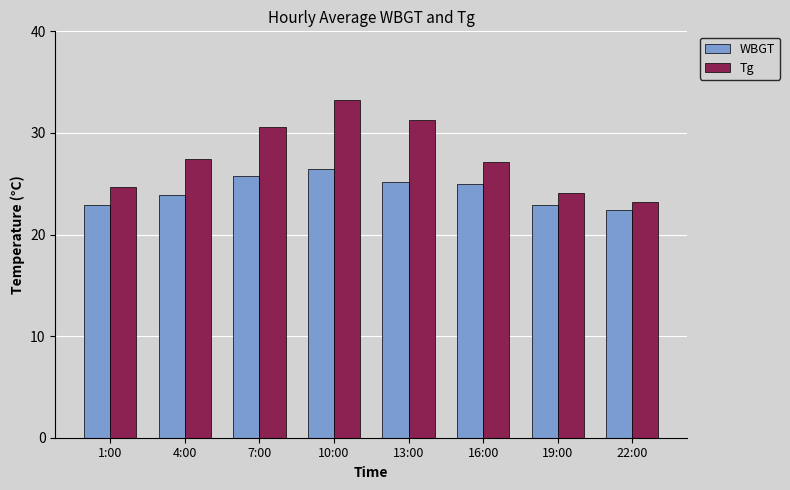

What are all the series names shown in the legend?

WBGT, Tg